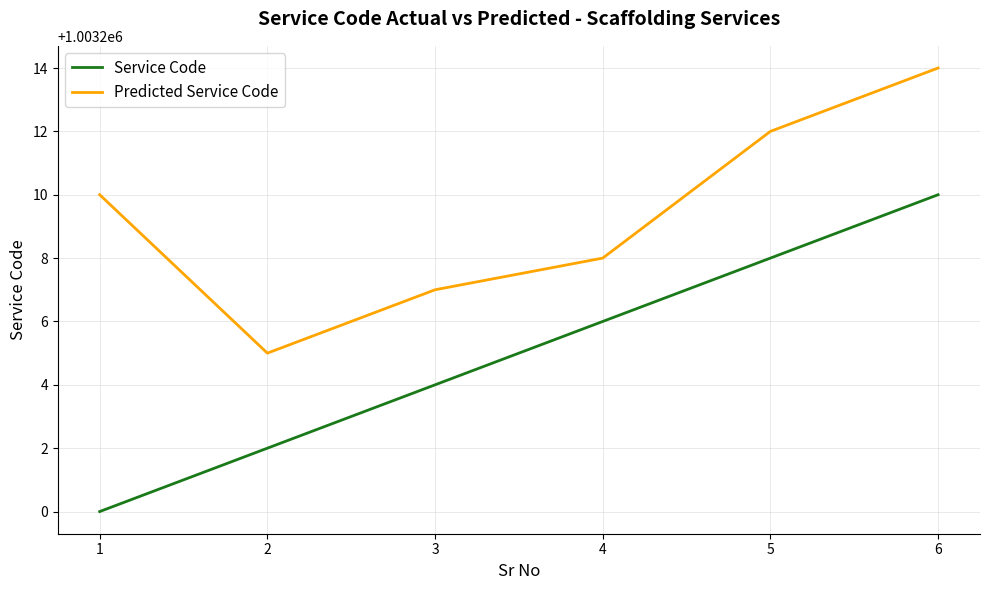

True or false: Service Code and Predicted Service Code intersect in this chart.

False